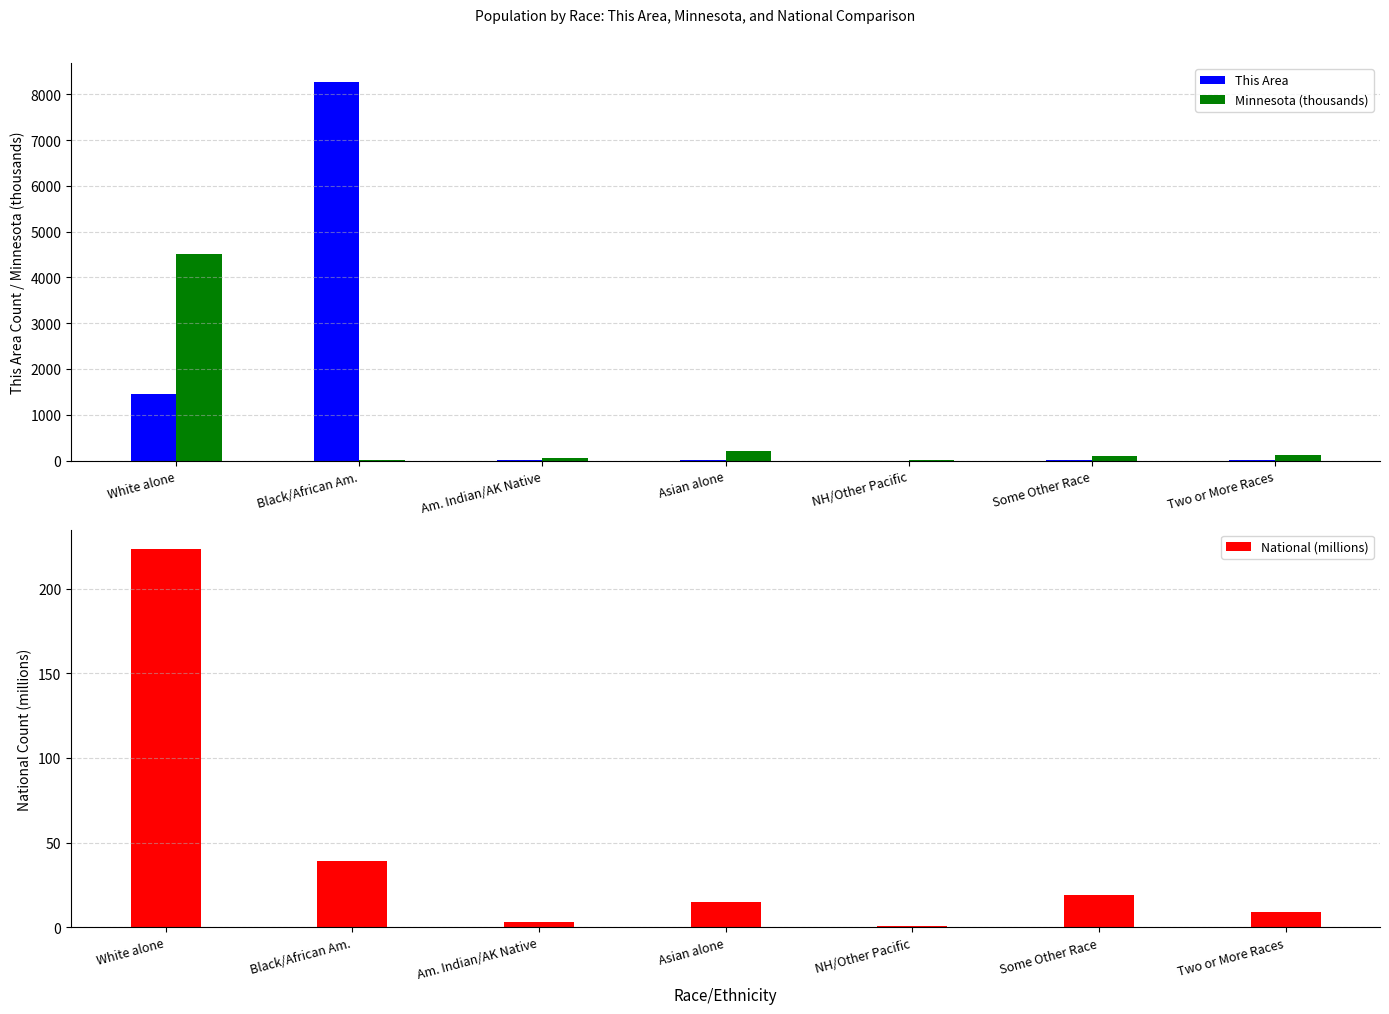

What is the sum of the This Area values at NH/Other Pacific and Two or More Races?

17.0